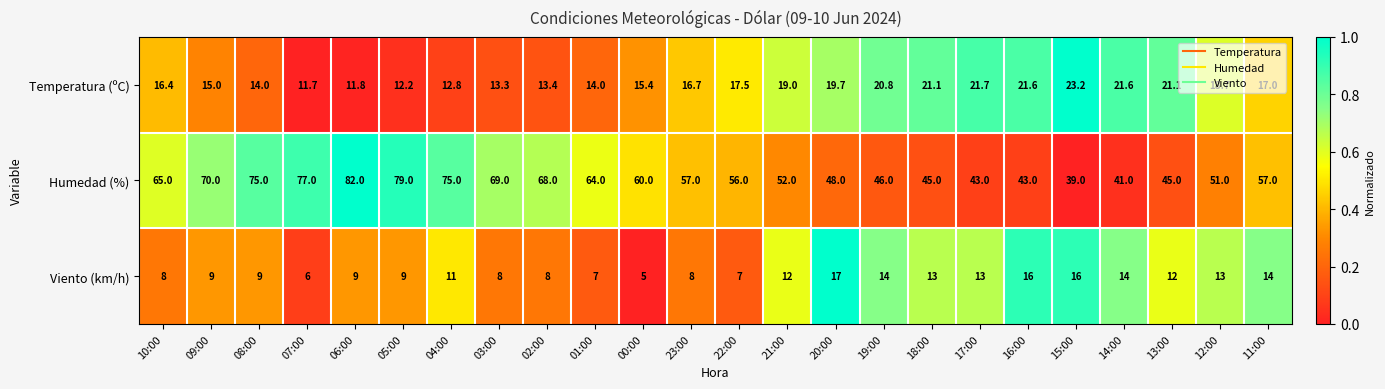

Which series has the largest range (max minus min)?

Humedad (%)